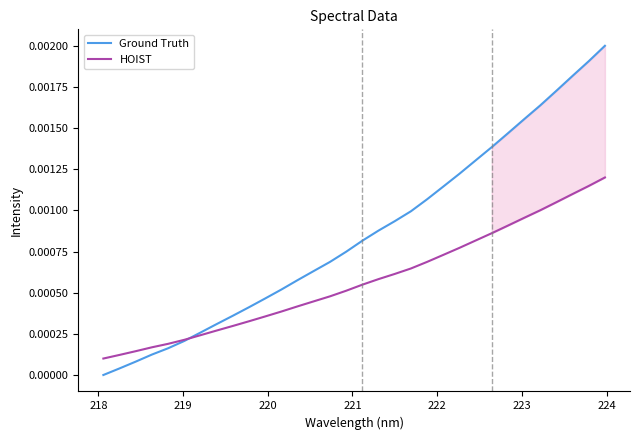

Which series has the largest range (max minus min)?

Ground Truth